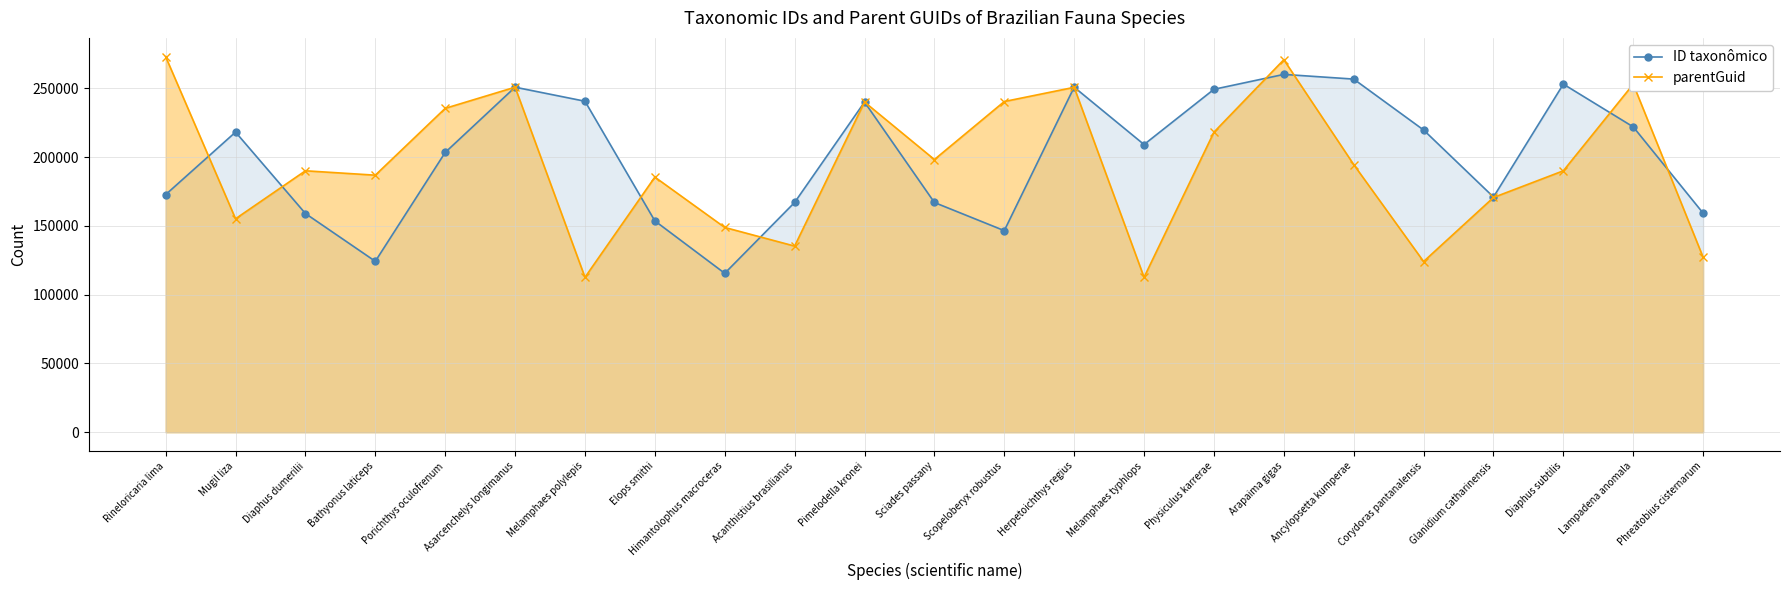

Where is the first local maximum for parentGuid?

Diaphus dumerilii